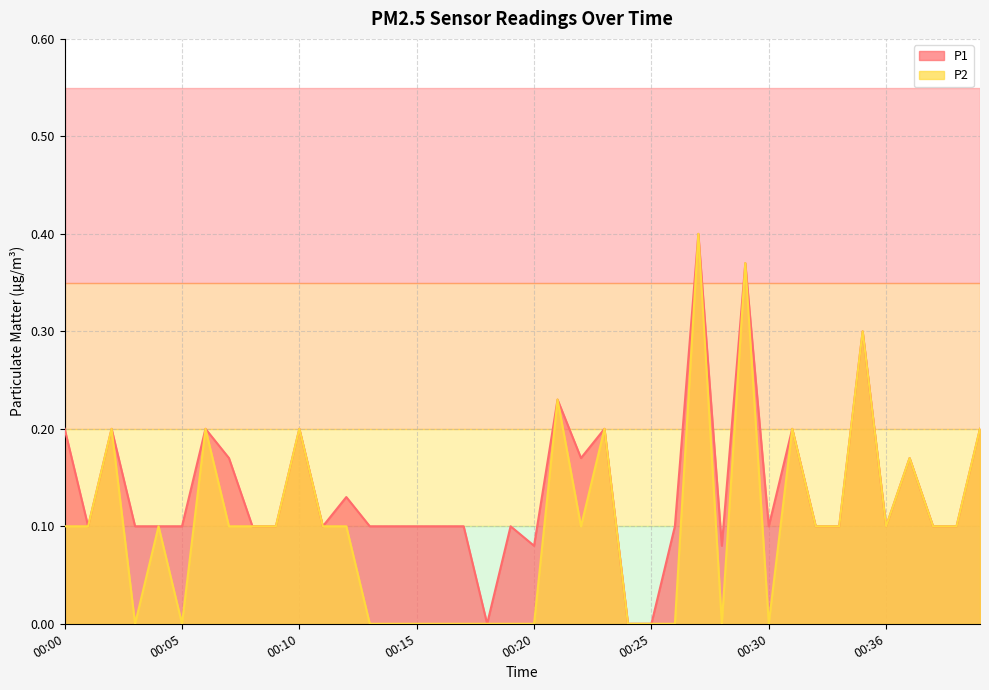

What are all the series names shown in the legend?

P1, P2